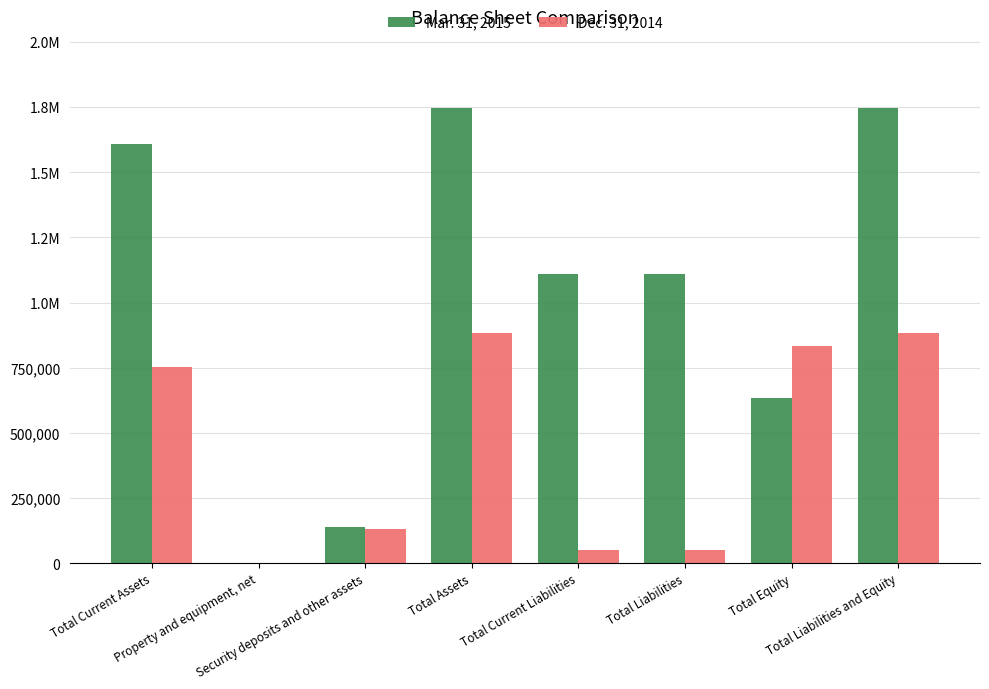

What is the label of the 3rd bar from the left?

Security deposits and other assets